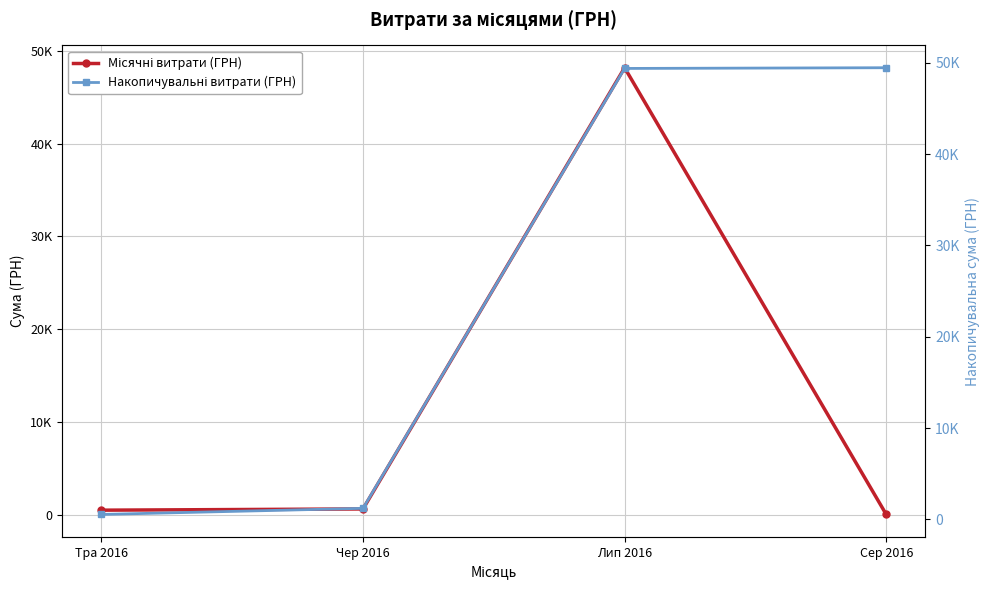

Which series has the largest range (max minus min)?

Накопичувальні витрати (ГРН)